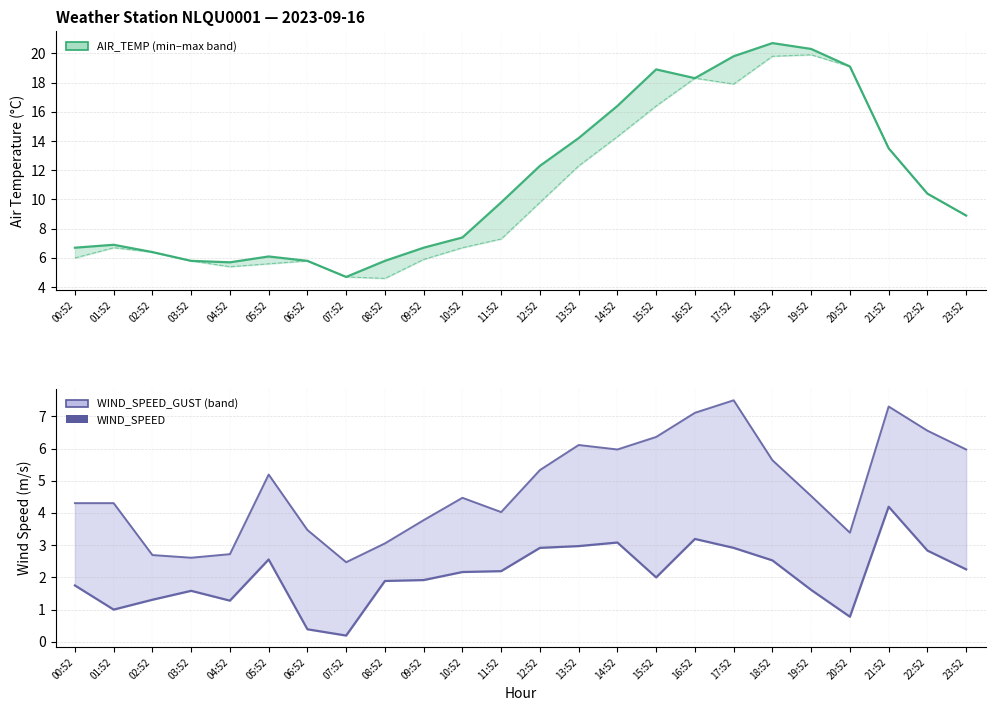

What is the difference between the values at 12:52 and 04:52?

1.6